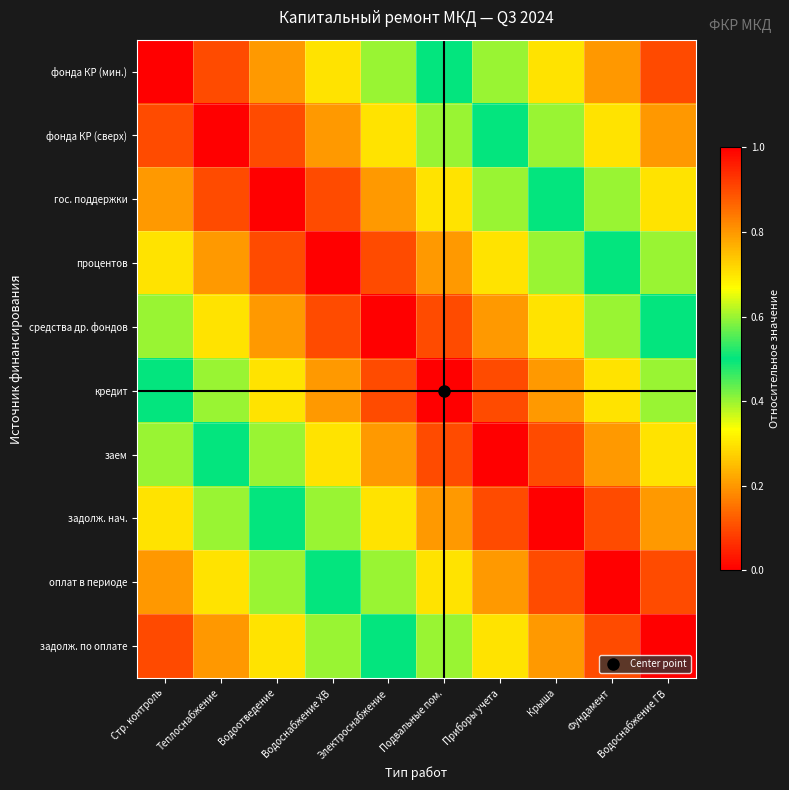

Reading left to right, list all the values displayed in this chart.

фонда КР (мин.): Стр. контроль=0.0	Теплоснабжение=0.1	Водоотведение=0.2	Водоснабжение ХВ=0.3	Электроснабжение=0.4	Подвальные пом.=0.5	Приборы учета=0.6	Крыша=0.7	Фундамент=0.8	Водоснабжение ГВ=0.9
фонда КР (сверх): Стр. контроль=0.1	Теплоснабжение=0.0	Водоотведение=0.1	Водоснабжение ХВ=0.2	Электроснабжение=0.3	Подвальные пом.=0.4	Приборы учета=0.5	Крыша=0.6	Фундамент=0.7	Водоснабжение ГВ=0.8
гос. поддержки: Стр. контроль=0.2	Теплоснабжение=0.1	Водоотведение=0.0	Водоснабжение ХВ=0.1	Электроснабжение=0.2	Подвальные пом.=0.3	Приборы учета=0.4	Крыша=0.5	Фундамент=0.6	Водоснабжение ГВ=0.7
процентов: Стр. контроль=0.3	Теплоснабжение=0.2	Водоотведение=0.1	Водоснабжение ХВ=0.0	Электроснабжение=0.1	Подвальные пом.=0.2	Приборы учета=0.3	Крыша=0.4	Фундамент=0.5	Водоснабжение ГВ=0.6
средства др. фондов: Стр. контроль=0.4	Теплоснабжение=0.3	Водоотведение=0.2	Водоснабжение ХВ=0.1	Электроснабжение=0.0	Подвальные пом.=0.1	Приборы учета=0.2	Крыша=0.3	Фундамент=0.4	Водоснабжение ГВ=0.5
кредит: Стр. контроль=0.5	Теплоснабжение=0.4	Водоотведение=0.3	Водоснабжение ХВ=0.2	Электроснабжение=0.1	Подвальные пом.=0.0	Приборы учета=0.1	Крыша=0.2	Фундамент=0.3	Водоснабжение ГВ=0.4
заем: Стр. контроль=0.6	Теплоснабжение=0.5	Водоотведение=0.4	Водоснабжение ХВ=0.3	Электроснабжение=0.2	Подвальные пом.=0.1	Приборы учета=0.0	Крыша=0.1	Фундамент=0.2	Водоснабжение ГВ=0.3
задолж. нач.: Стр. контроль=0.7	Теплоснабжение=0.6	Водоотведение=0.5	Водоснабжение ХВ=0.4	Электроснабжение=0.3	Подвальные пом.=0.2	Приборы учета=0.1	Крыша=0.0	Фундамент=0.1	Водоснабжение ГВ=0.2
оплат в периоде: Стр. контроль=0.8	Теплоснабжение=0.7	Водоотведение=0.6	Водоснабжение ХВ=0.5	Электроснабжение=0.4	Подвальные пом.=0.3	Приборы учета=0.2	Крыша=0.1	Фундамент=0.0	Водоснабжение ГВ=0.1
задолж. по оплате: Стр. контроль=0.9	Теплоснабжение=0.8	Водоотведение=0.7	Водоснабжение ХВ=0.6	Электроснабжение=0.5	Подвальные пом.=0.4	Приборы учета=0.3	Крыша=0.2	Фундамент=0.1	Водоснабжение ГВ=0.0